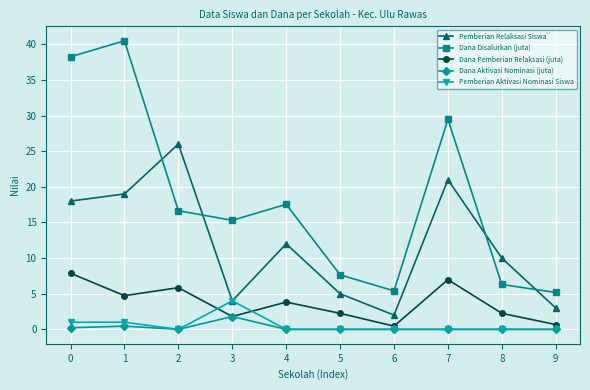

What are all the series names shown in the legend?

Pemberian Relaksasi Siswa, Dana Disalurkan (juta), Dana Pemberian Relaksasi (juta), Dana Aktivasi Nominasi (juta), Pemberian Aktivasi Nominasi Siswa